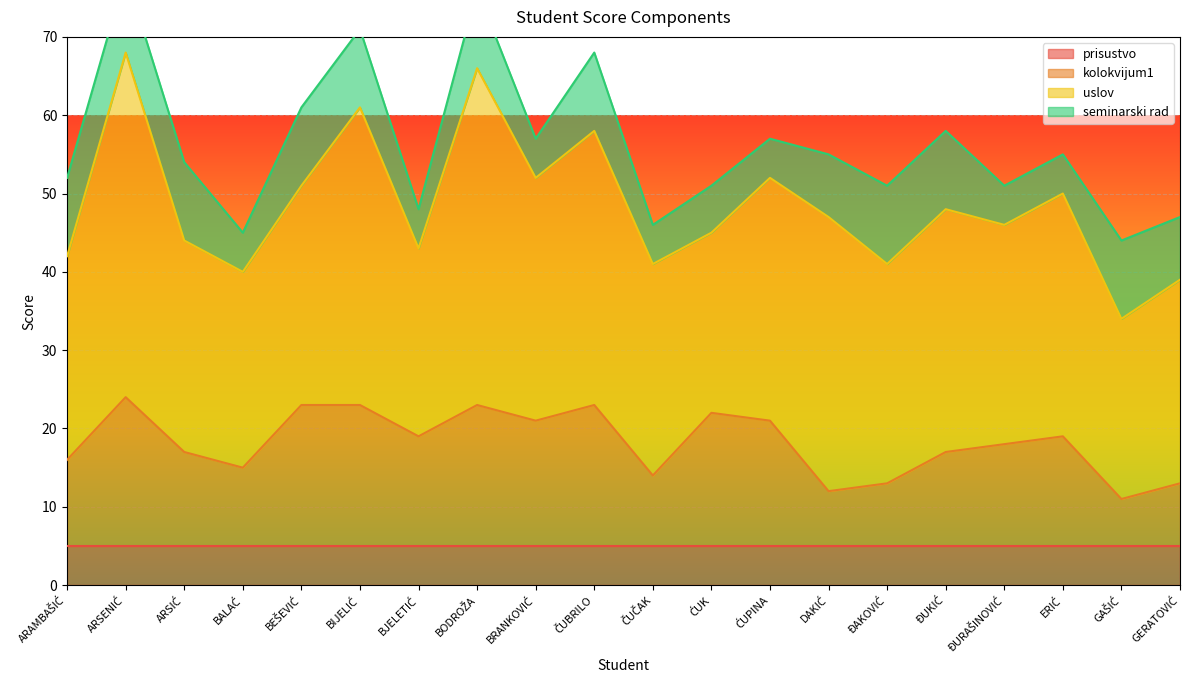

Which series ends up on top after the final intersection of kolokvijum1 and seminarski rad?

seminarski rad